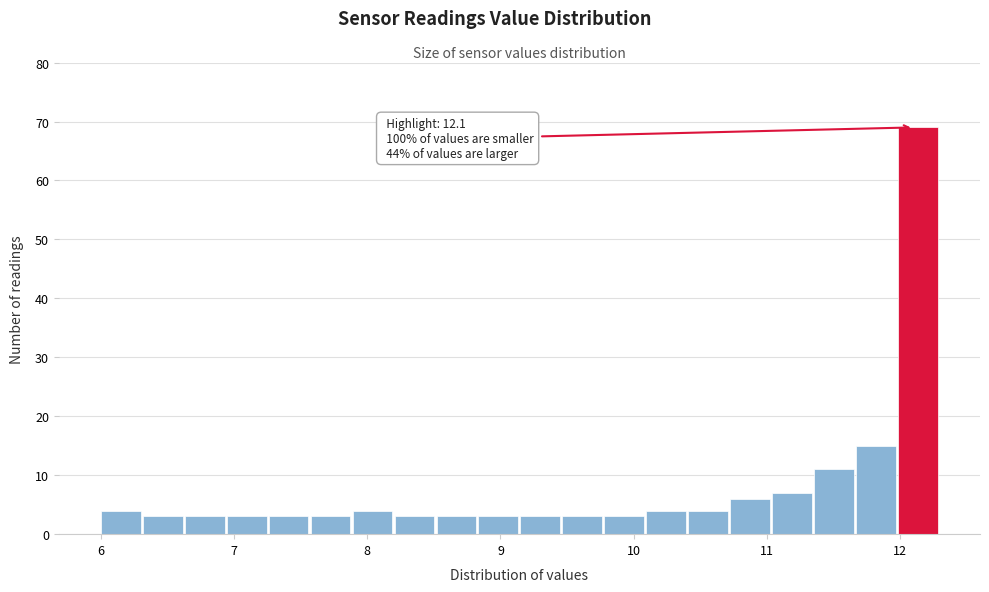

Around what value on the x-axis is the tallest bar? Give the approximate position of its centre, as read against the axis.

12.1